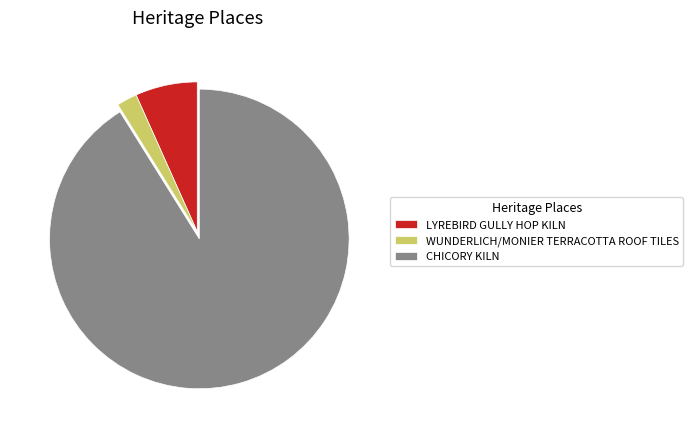

How many slices are in this pie chart?

3